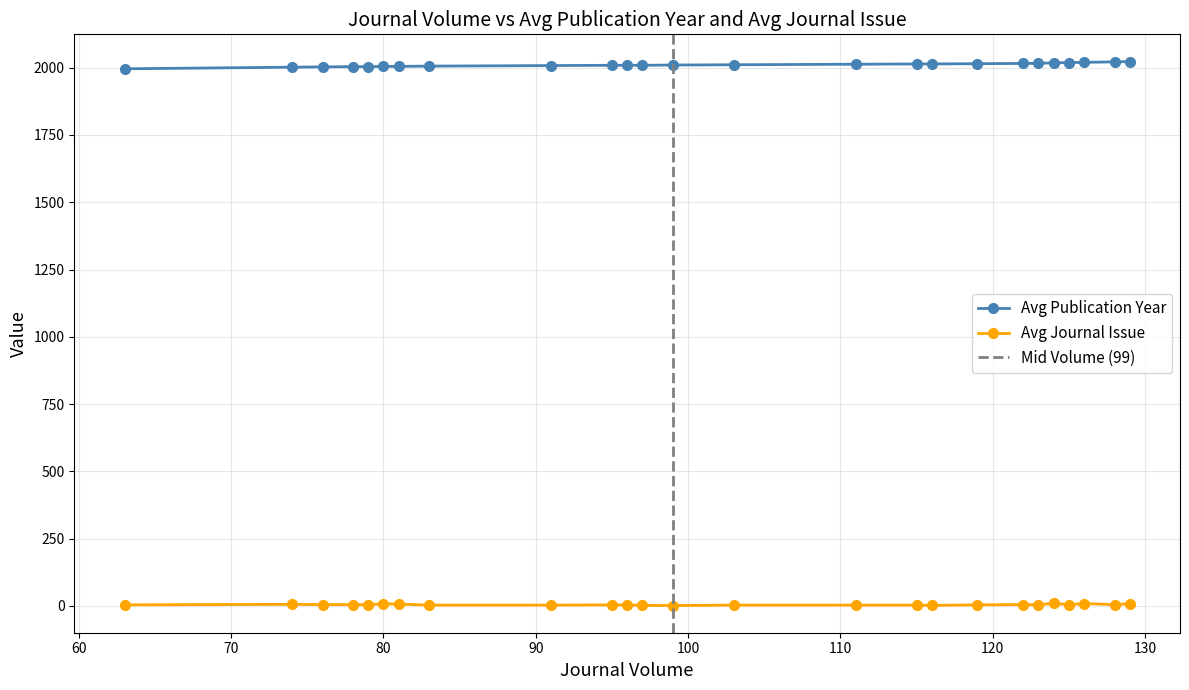

What is the value of the Avg Publication Year point at the 12th from the left?

2009.0